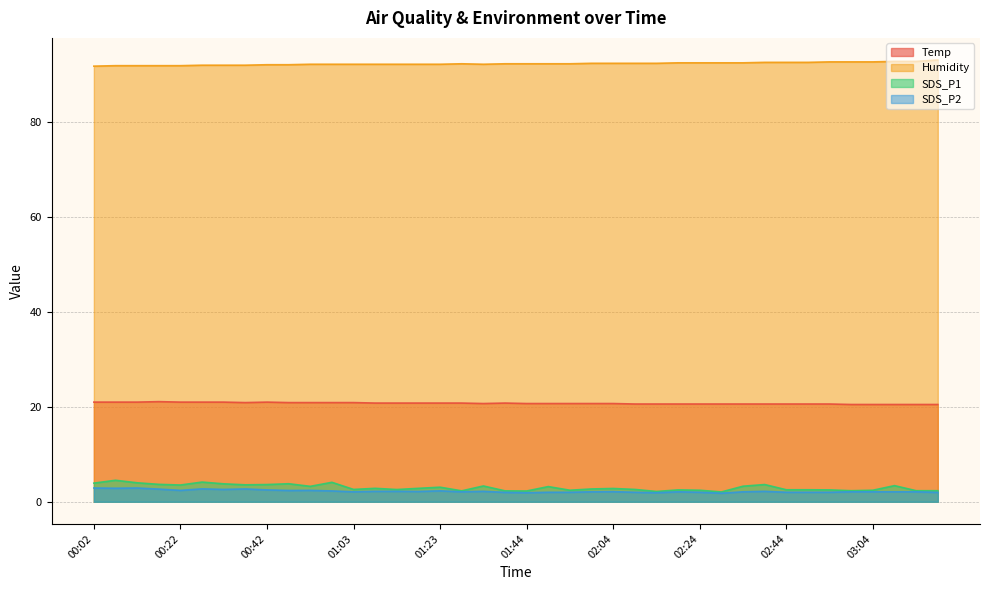

The value of Temp at 01:59 is 33.9. True or false?

False